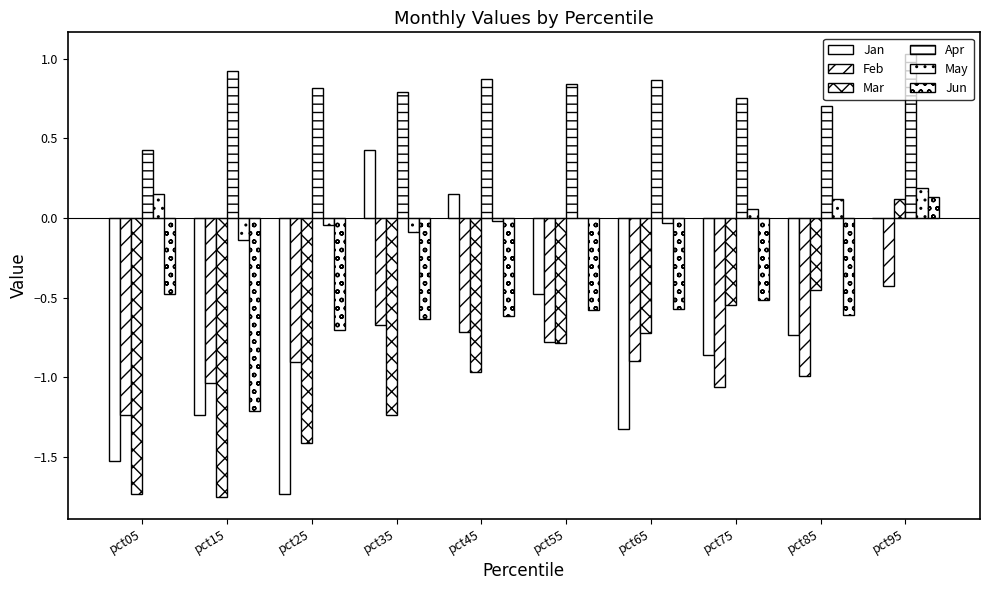

At which label does Jan reach its peak?

pct35